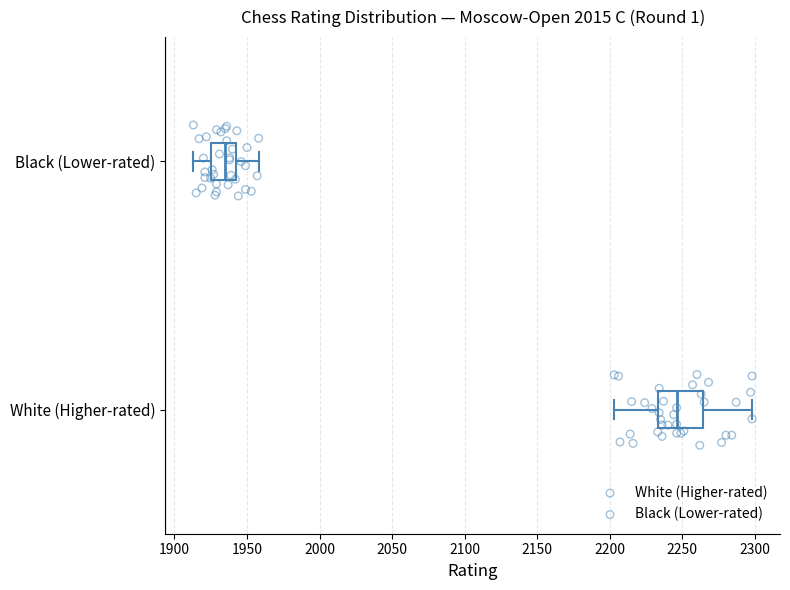

Which box's median line is the furthest to the left?

Black (Lower-rated)